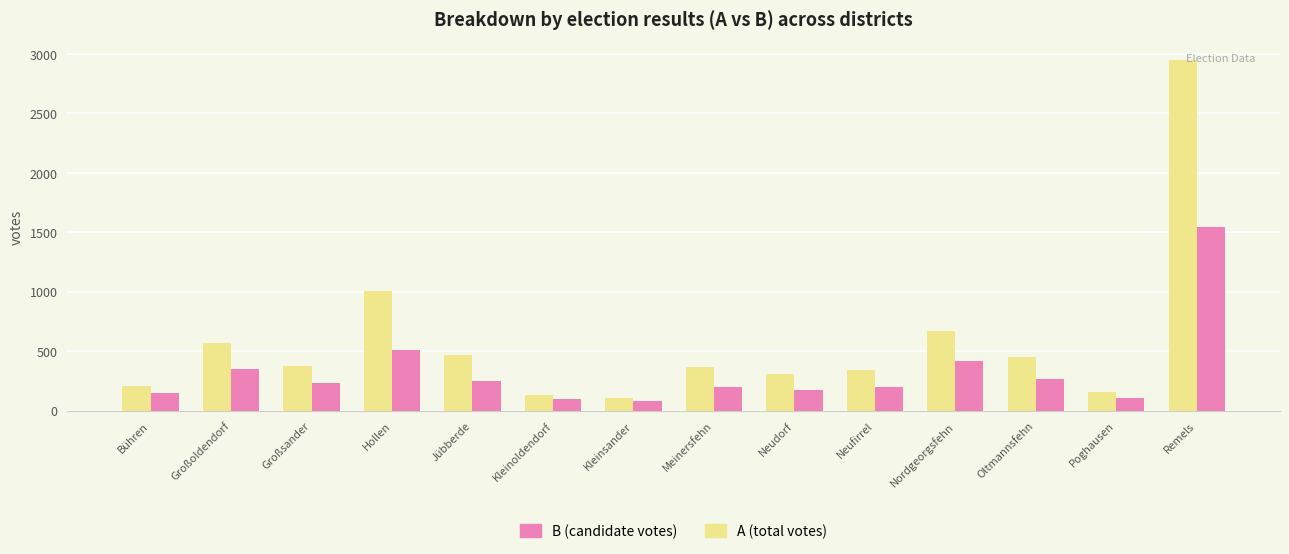

What is the smallest value displayed?

85